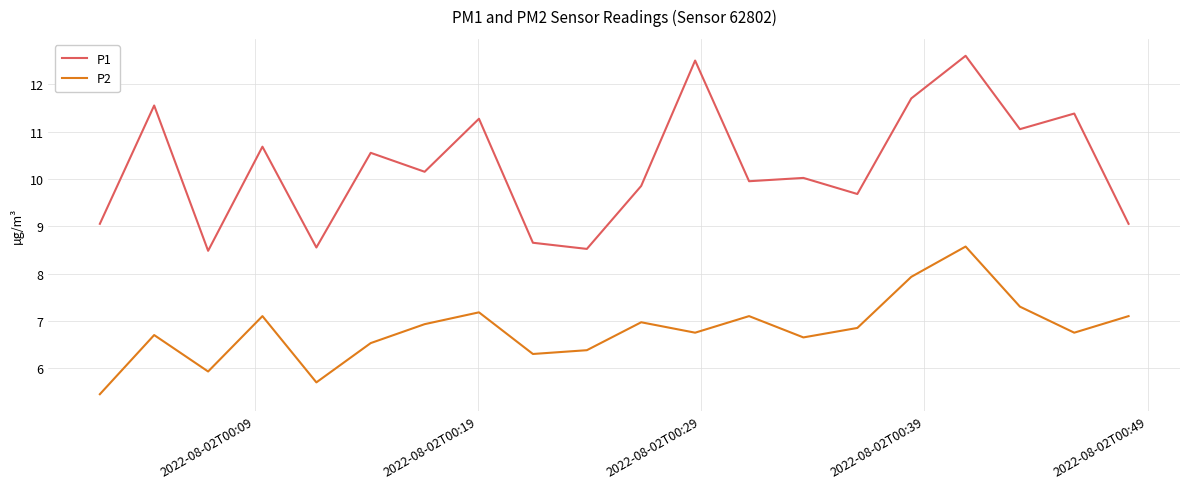

Which series has the largest total across all categories?

P1